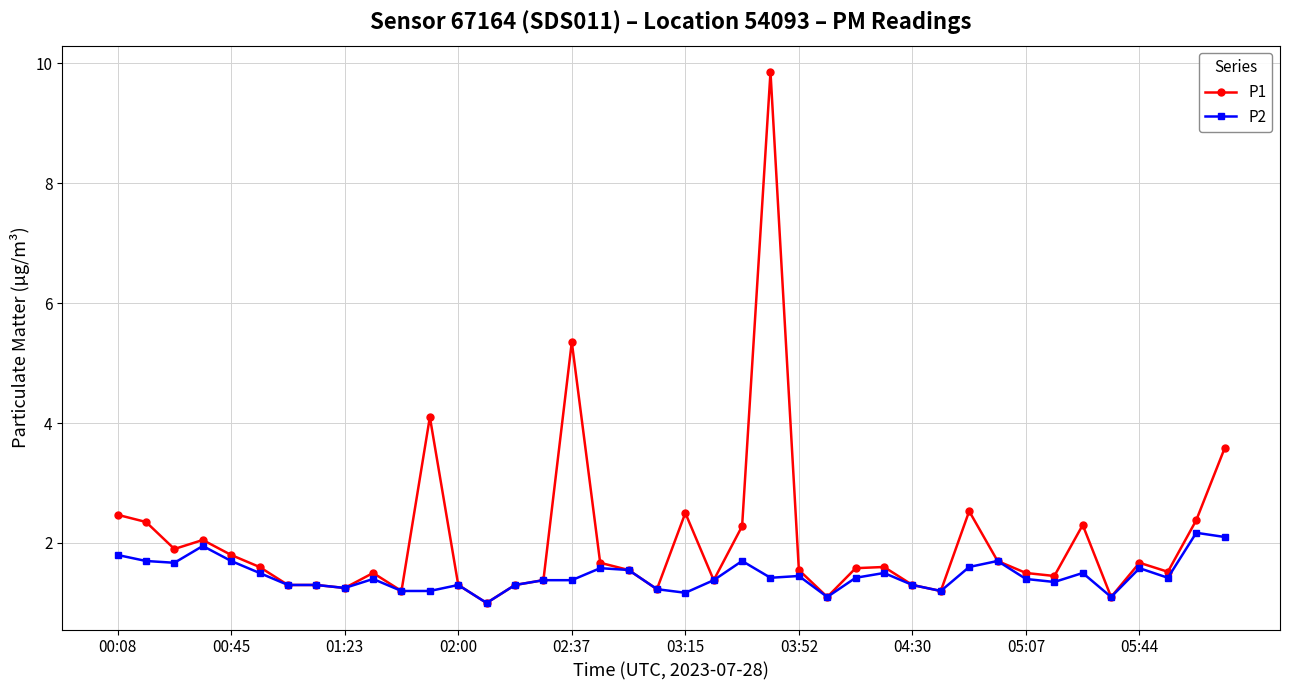

At how many categories does at least one series exceed 6?

1